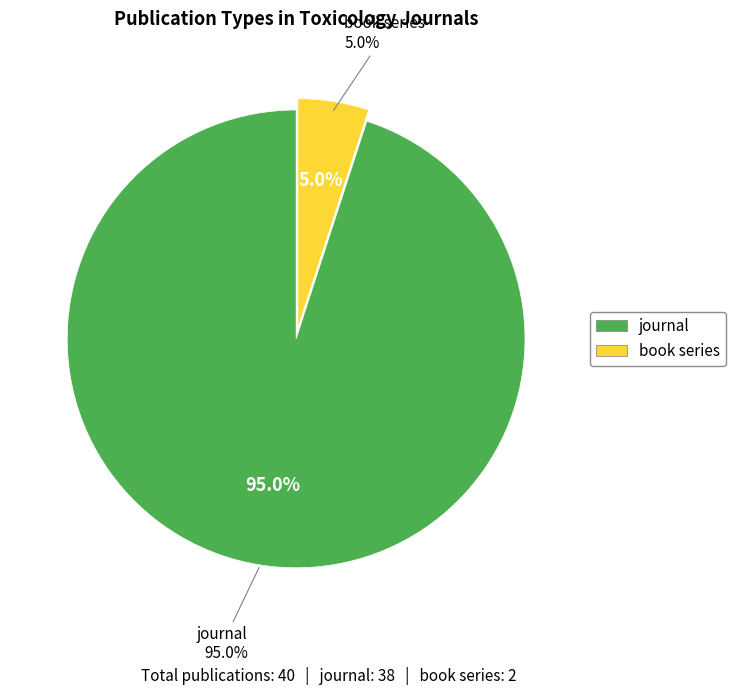

How many slices are in this pie chart?

2